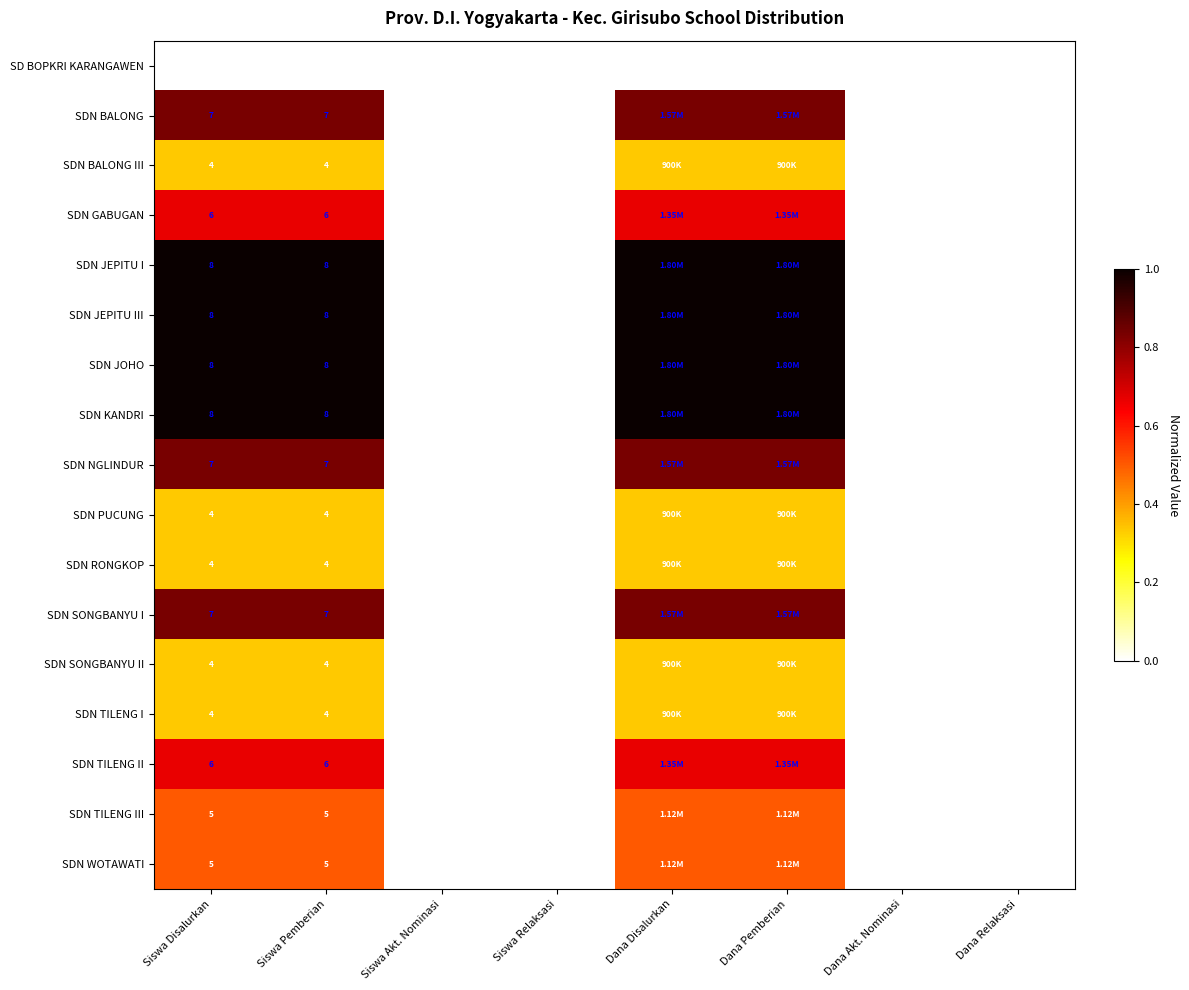

Which category has the highest value across all series?

Siswa Disalurkan